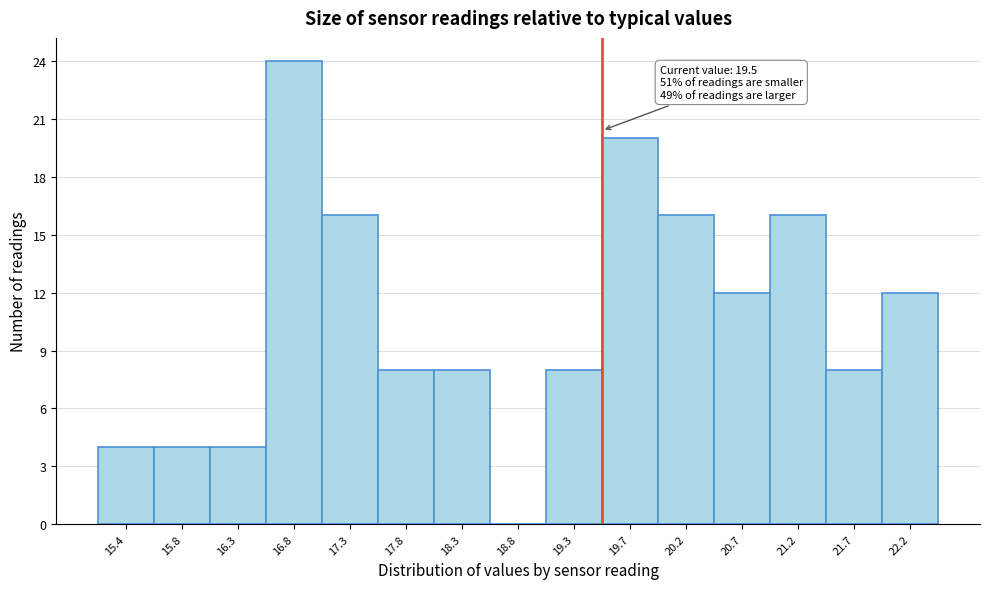

Over which range of the x-axis is the bar tallest?

16.60 to 17.05